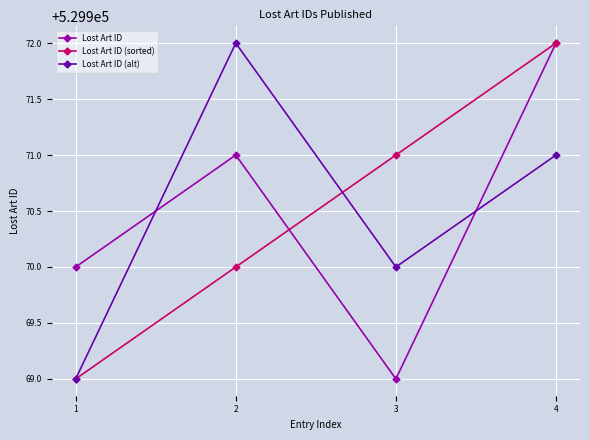

What is the difference between the second highest and second lowest values in the Lost Art ID series?

1